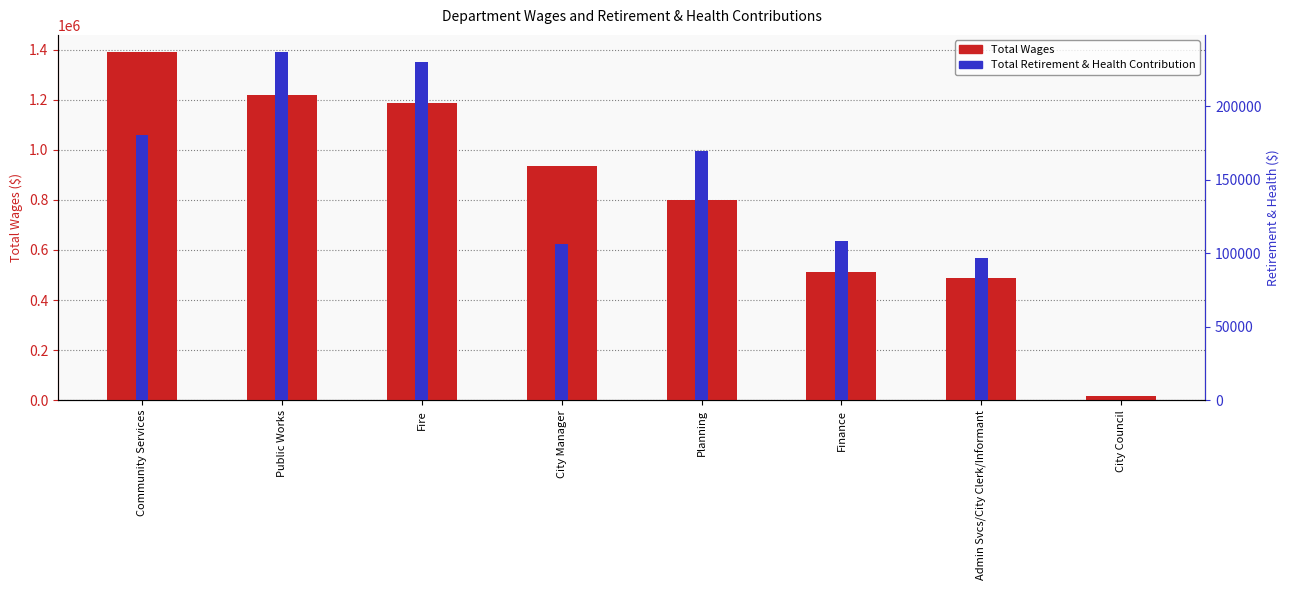

Which label corresponds to the largest value in the chart?

Community Services